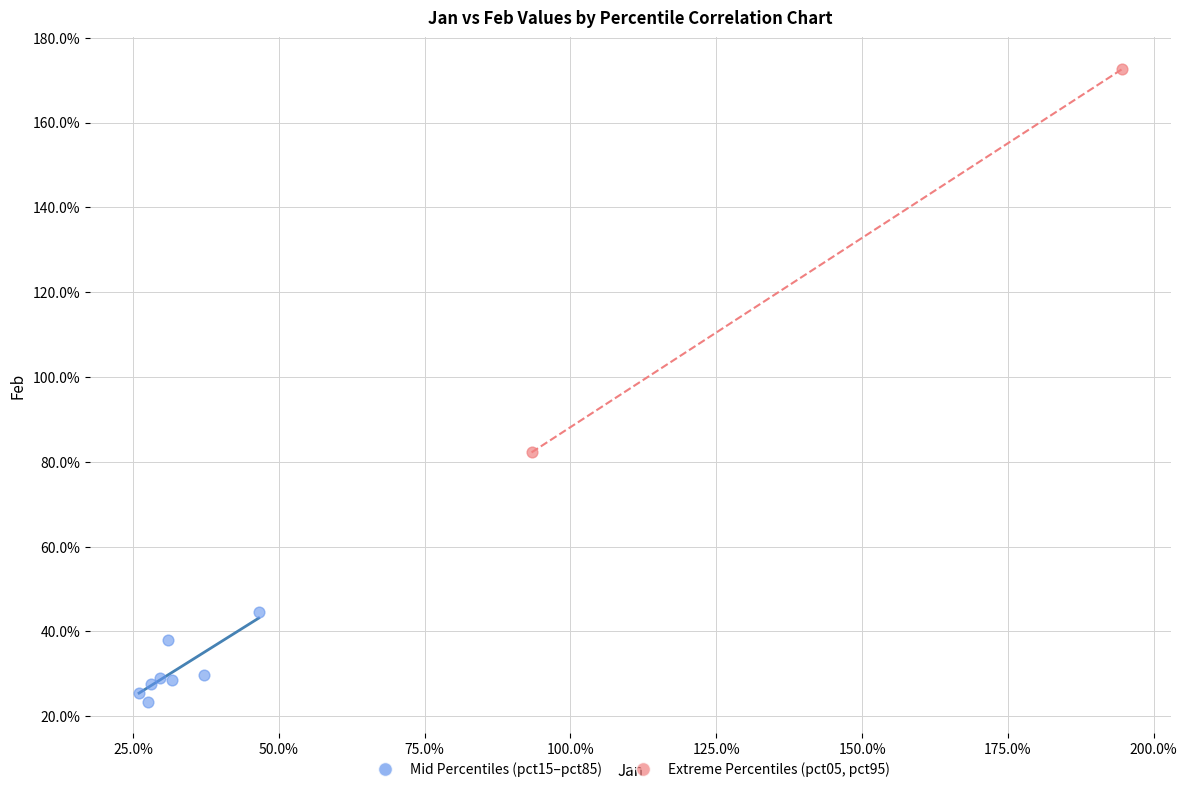

Which series contains the highest Y value?

Extreme Percentiles (pct05, pct95)